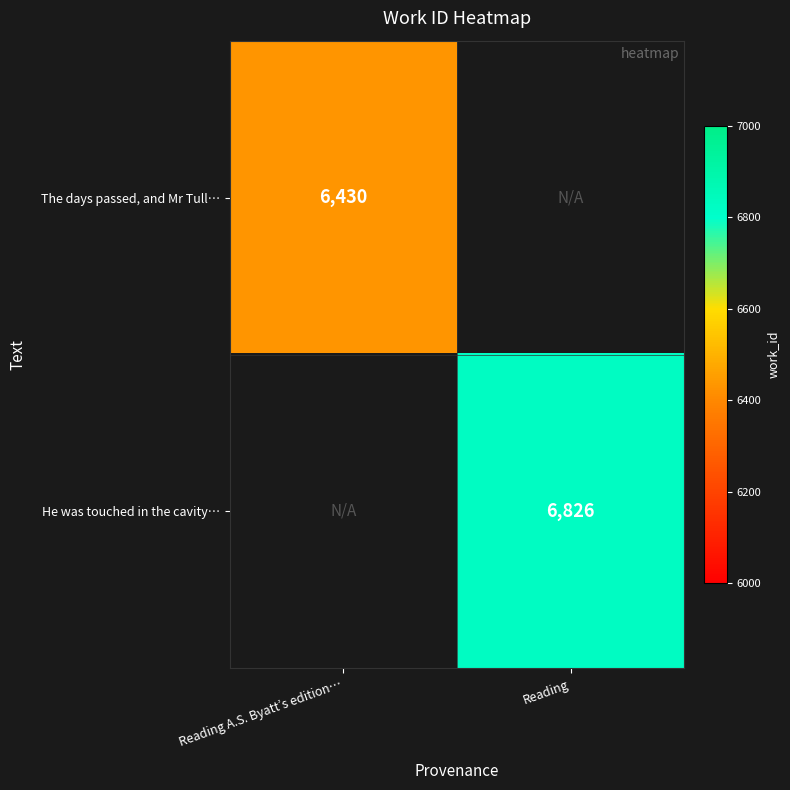

Which category has the lowest value across all series?

Reading A.S. Byatt’s edition…